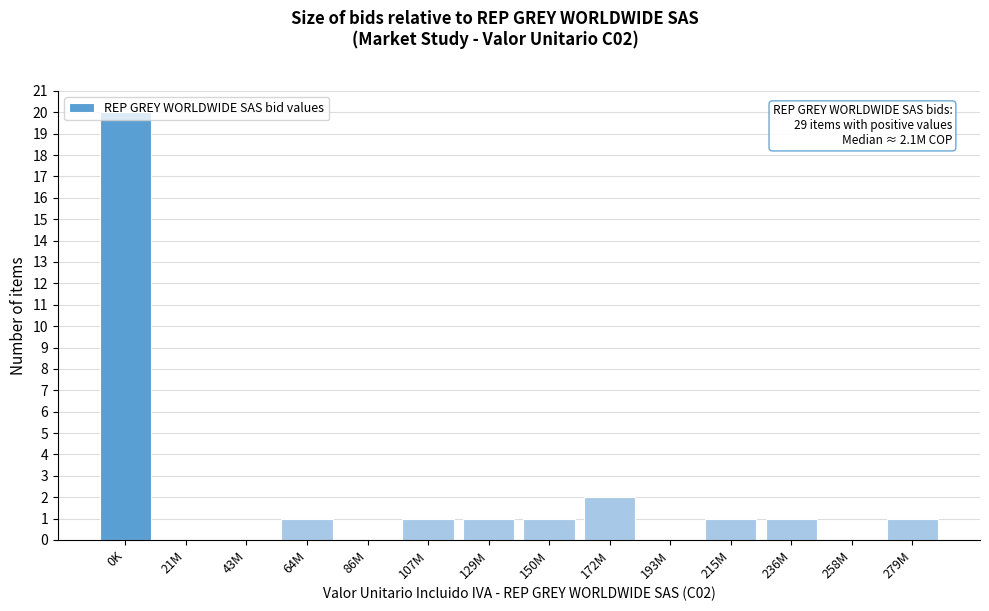

Which label corresponds to the largest value in the chart?

0K